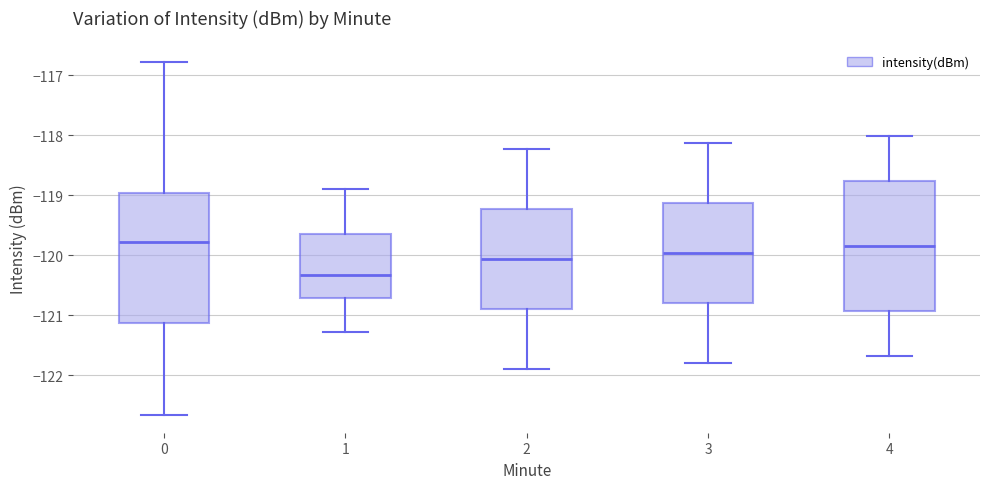

Where does the upper whisker of the box at x = 0 end on the y-axis? The values are not printed on the chart, so give them approximately, as read against the axis.

-116.8